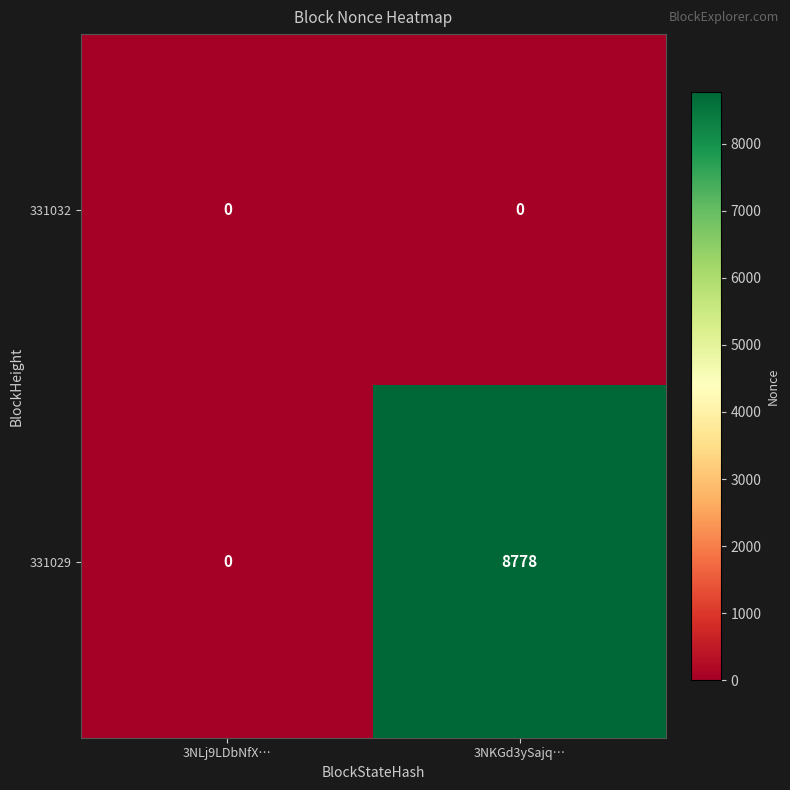

Is it true that 331032 equals 0 at 3NKGd3ySajq…?

True